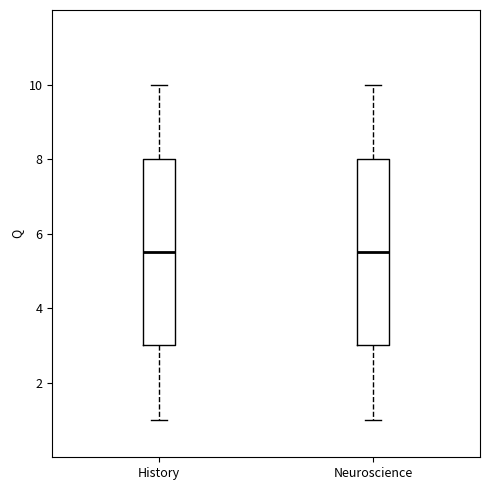

Reading left to right, transcribe this box plot: for each box, give where its median line is, the range the box spans, and where its two whiskers end, as read against the y-axis. The values are not printed on the chart, so give them approximately, as read against the axis.

History: median 5.6, box 3.0 to 8.0, whiskers 1.0 to 10.0
Neuroscience: median 5.6, box 3.0 to 8.0, whiskers 1.0 to 10.0